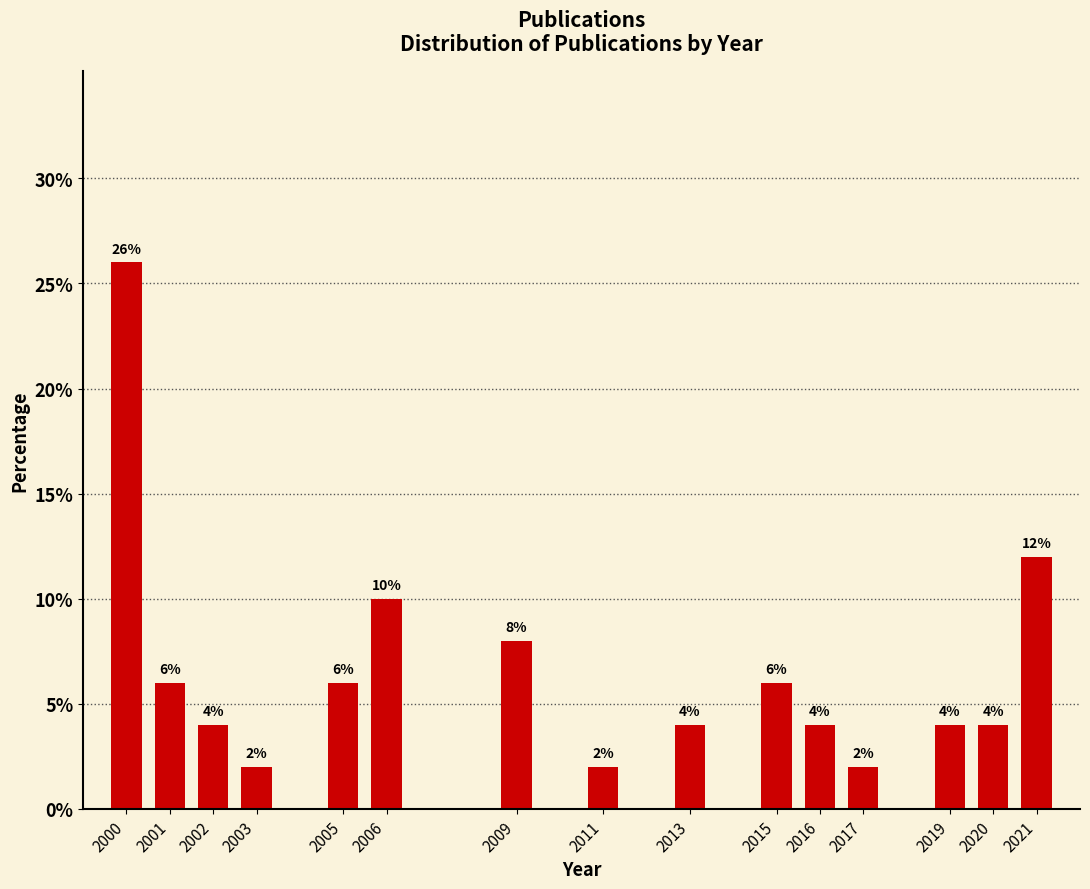

Reading left to right, what are all the values shown in this chart?

2000=26	2001=6	2002=4	2003=2	2005=6	2006=10	2009=8	2011=2	2013=4	2015=6	2016=4	2017=2	2019=4	2020=4	2021=12